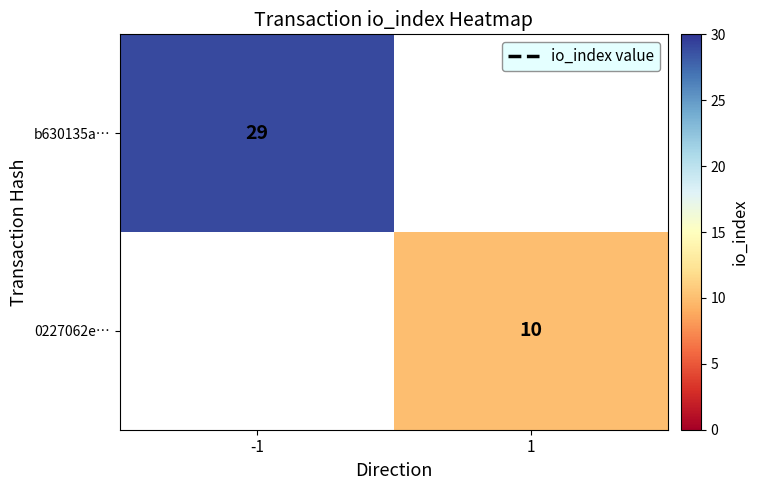

At which category is the sum across all series the highest?

-1